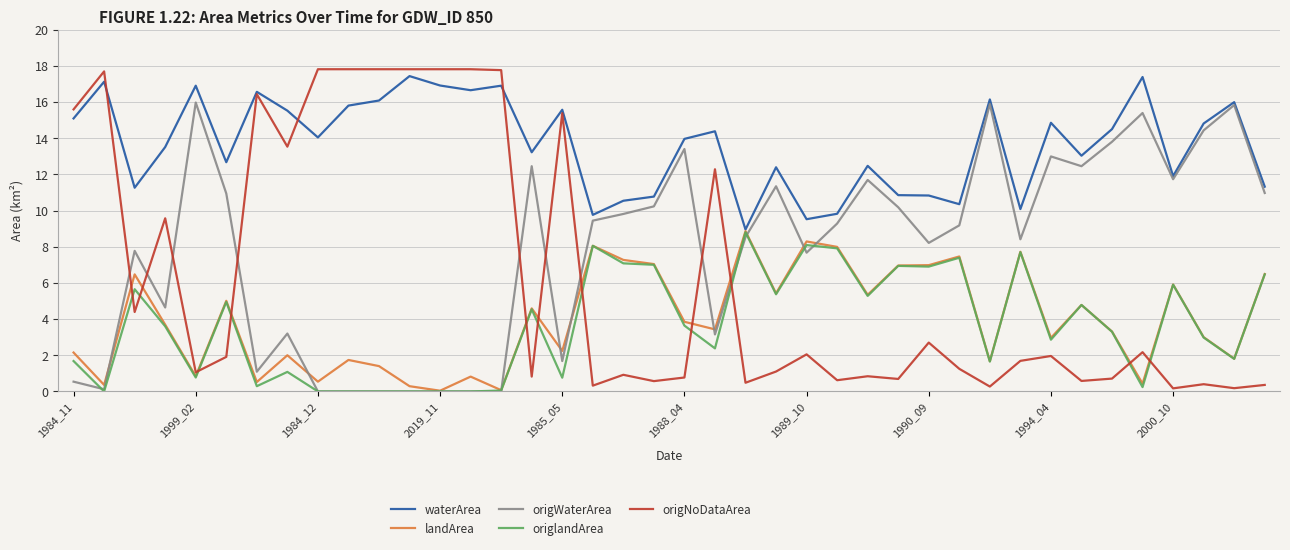

What is the greatest value displayed?

17.8